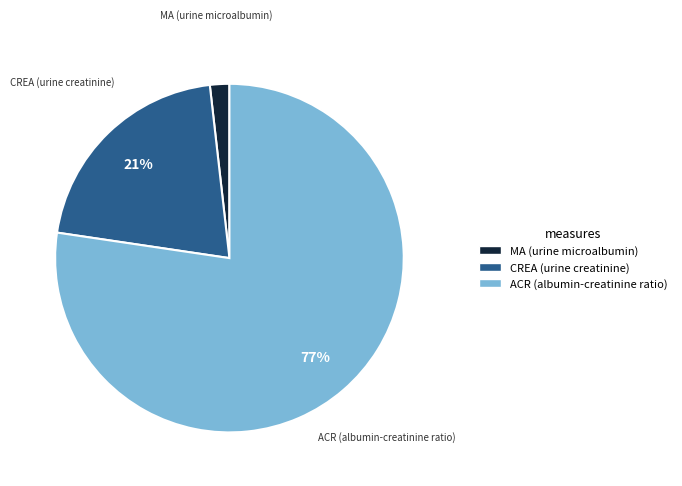

Do CREA (urine creatinine) and MA (urine microalbumin) together represent more than half of the pie?

No